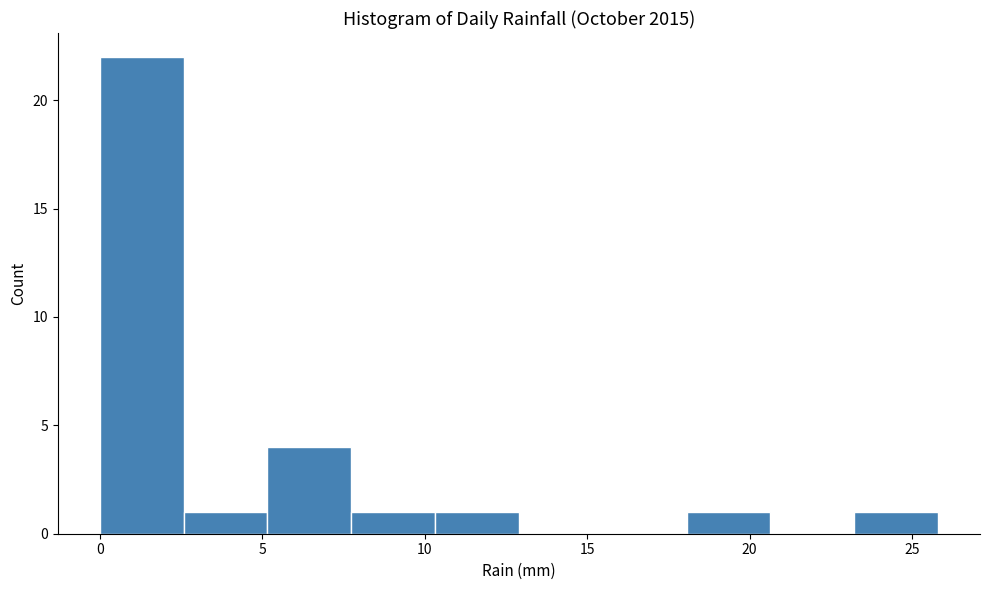

How tall is the bar that spans 18.0 to 20.5 on the x-axis? Neither the bar edges nor the heights are printed on the chart, so give them approximately, as read against the axes.

1